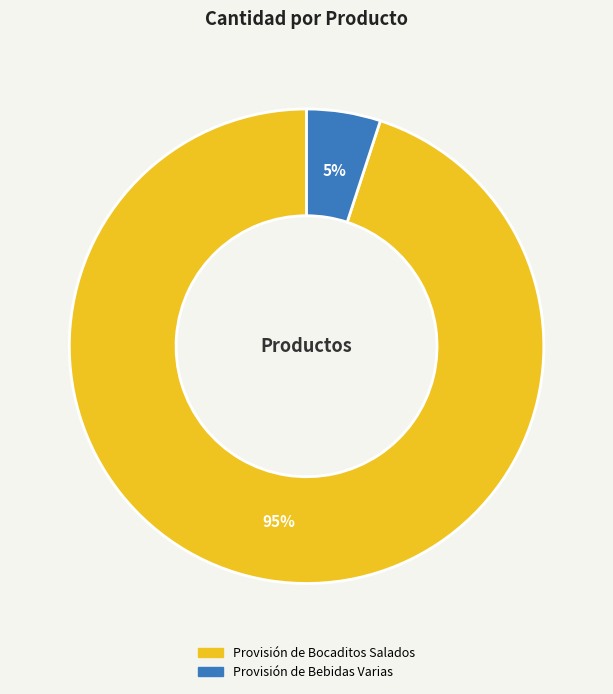

Which has a higher value, Provisión de Bebidas Varias or Provisión de Bocaditos Salados?

Provisión de Bocaditos Salados